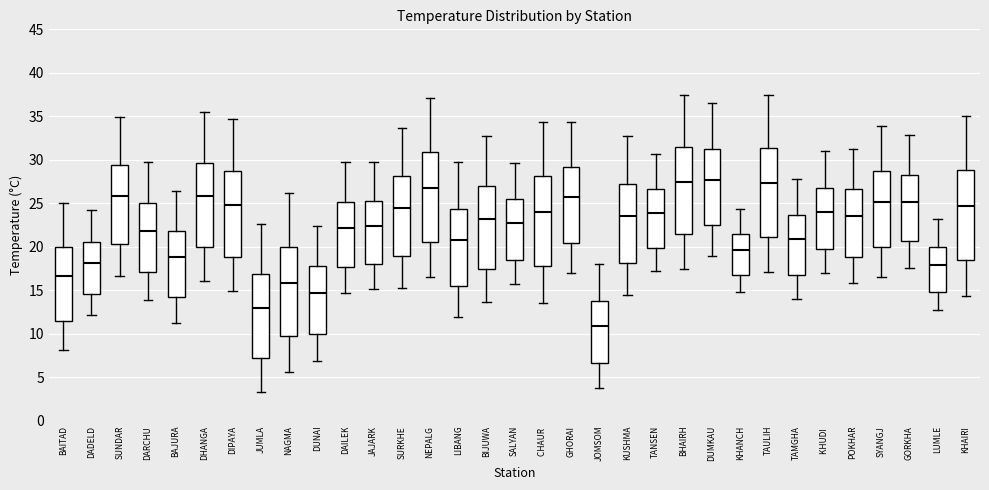

Reading left to right, read every box against the y-axis: the position of its median line, the range the box covers, and the ends of its whiskers. The values are not printed on the chart, so give them approximately, as read against the axis.

BAITAD: median 16.5, box 11.5 to 20.0, whiskers 8.0 to 25.0
DADELD: median 18.0, box 14.5 to 20.5, whiskers 12.0 to 24.0
SUNDAR: median 26.0, box 20.5 to 29.5, whiskers 16.5 to 35.0
DARCHU: median 22.0, box 17.0 to 25.0, whiskers 14.0 to 30.0
BAJURA: median 19.0, box 14.0 to 22.0, whiskers 11.0 to 26.5
DHANGA: median 26.0, box 20.0 to 29.5, whiskers 16.0 to 35.5
DIPAYA: median 25.0, box 19.0 to 29.0, whiskers 15.0 to 34.5
JUMLA: median 13.0, box 7.0 to 17.0, whiskers 3.5 to 22.5
NAGMA: median 16.0, box 9.5 to 20.0, whiskers 5.5 to 26.0
DUNAI: median 14.5, box 10.0 to 18.0, whiskers 7.0 to 22.5
DAILEK: median 22.0, box 17.5 to 25.0, whiskers 14.5 to 29.5
JAJARK: median 22.5, box 18.0 to 25.5, whiskers 15.0 to 29.5
SURKHE: median 24.5, box 19.0 to 28.0, whiskers 15.5 to 33.5
NEPALG: median 27.0, box 20.5 to 31.0, whiskers 16.5 to 37.0
LIBANG: median 21.0, box 15.5 to 24.5, whiskers 12.0 to 29.5
BIJUWA: median 23.0, box 17.5 to 27.0, whiskers 13.5 to 33.0
SALYAN: median 22.5, box 18.5 to 25.5, whiskers 15.5 to 29.5
CHAUR: median 24.0, box 18.0 to 28.0, whiskers 13.5 to 34.5
GHORAI: median 25.5, box 20.5 to 29.0, whiskers 17.0 to 34.5
JOMSOM: median 11.0, box 6.5 to 13.5, whiskers 4.0 to 18.0
KUSHMA: median 23.5, box 18.0 to 27.0, whiskers 14.5 to 32.5
TANSEN: median 24.0, box 20.0 to 26.5, whiskers 17.0 to 30.5
BHAIRH: median 27.5, box 21.5 to 31.5, whiskers 17.5 to 37.5
DUMKAU: median 27.5, box 22.5 to 31.0, whiskers 19.0 to 36.5
KHANCH: median 19.5, box 16.5 to 21.5, whiskers 15.0 to 24.5
TAULIH: median 27.5, box 21.0 to 31.5, whiskers 17.0 to 37.5
TAMGHA: median 21.0, box 17.0 to 23.5, whiskers 14.0 to 28.0
KHUDI: median 24.0, box 20.0 to 27.0, whiskers 17.0 to 31.0
POKHAR: median 23.5, box 19.0 to 26.5, whiskers 16.0 to 31.5
SYANGJ: median 25.0, box 20.0 to 28.5, whiskers 16.5 to 34.0
GORKHA: median 25.0, box 20.5 to 28.5, whiskers 17.5 to 33.0
LUMLE: median 18.0, box 15.0 to 20.0, whiskers 12.5 to 23.0
KHAIRI: median 24.5, box 18.5 to 29.0, whiskers 14.5 to 35.0